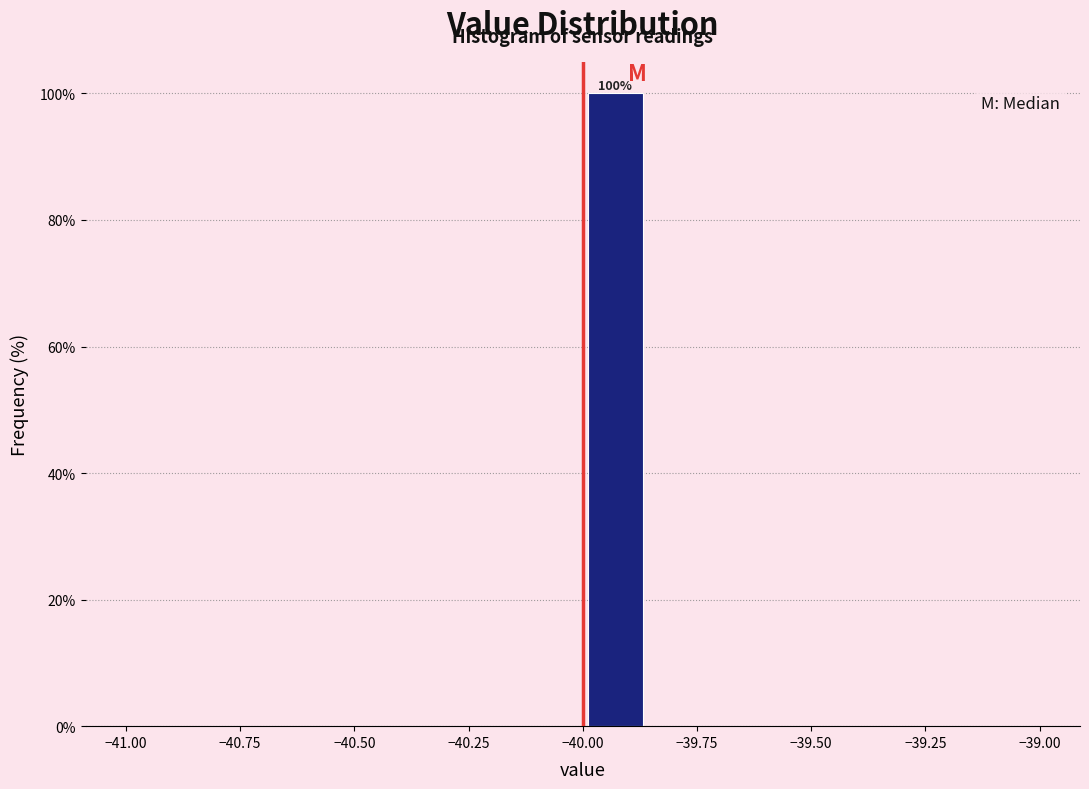

Read against the x-axis, roughly where is the centre of the tallest bar?

-39.95